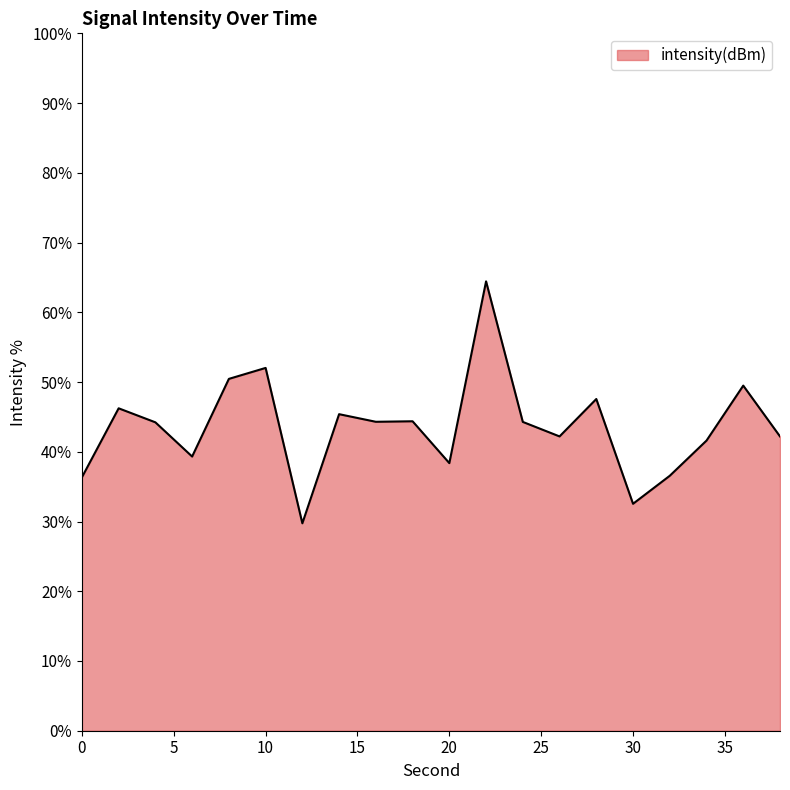

What is the maximum value shown in the chart?

64.4